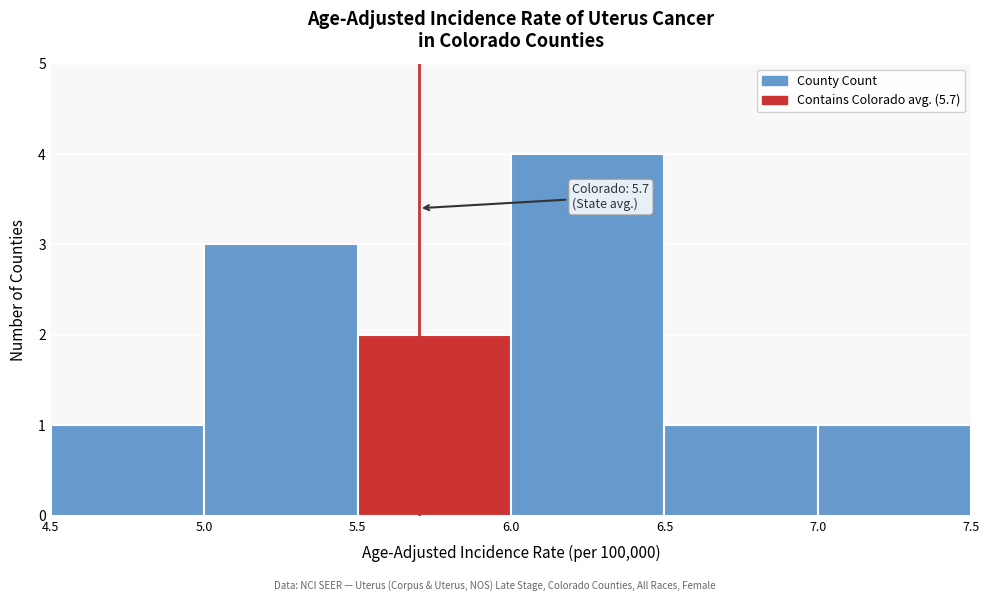

Over which range of the x-axis is the bar tallest?

6.0 to 6.5